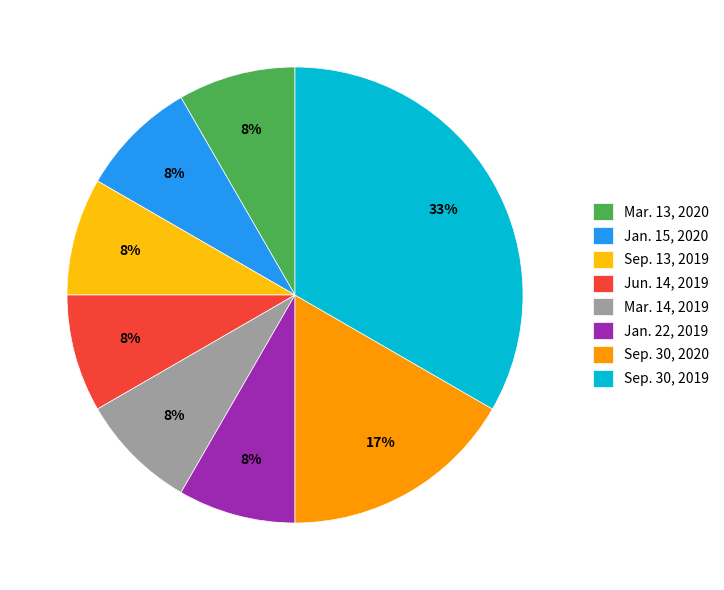

Is it true that Sep. 30, 2019 is 47% of the pie?

False